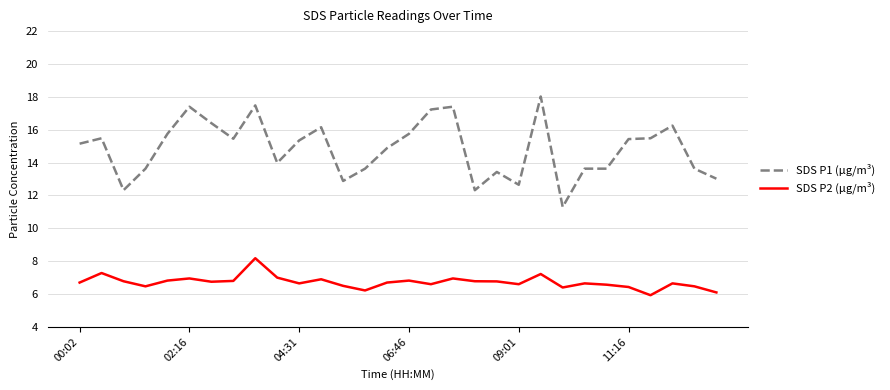

What is the smallest value displayed?

5.9